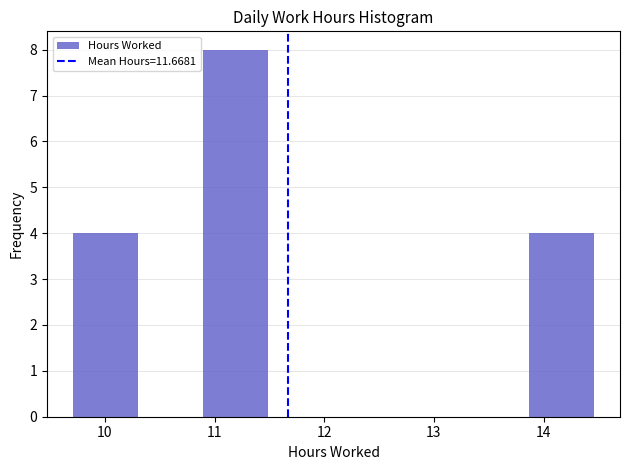

Over which range of the x-axis is the bar tallest?

10.9 to 11.5